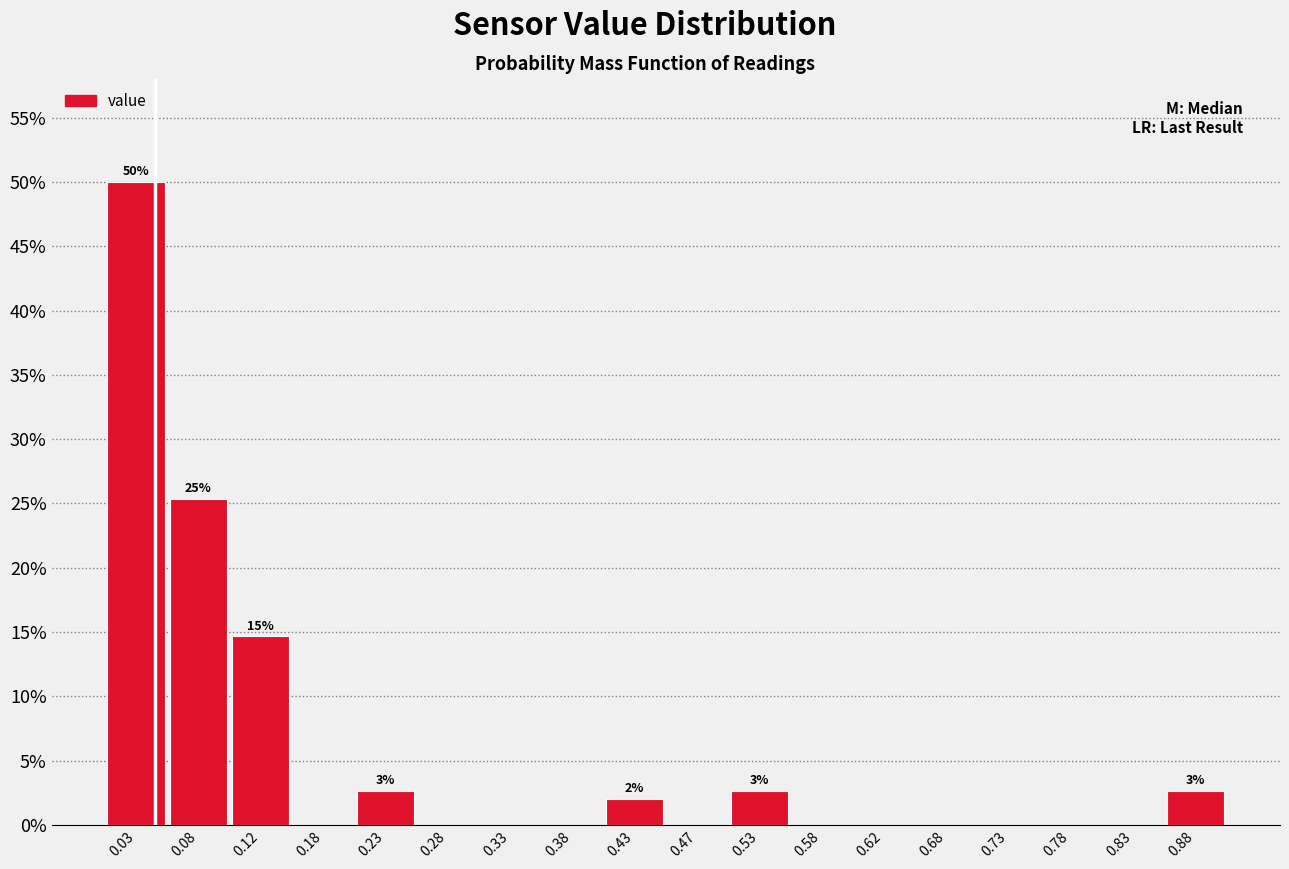

Which range on the x-axis has the tallest bar?

0.00 to 0.05